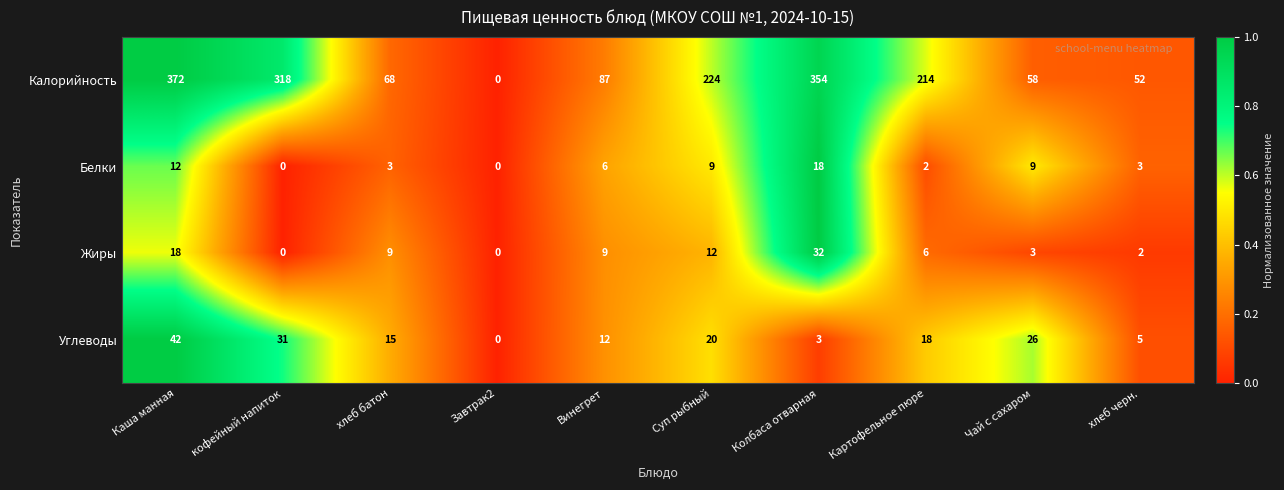

What is the sum of all Углеводы values?

172